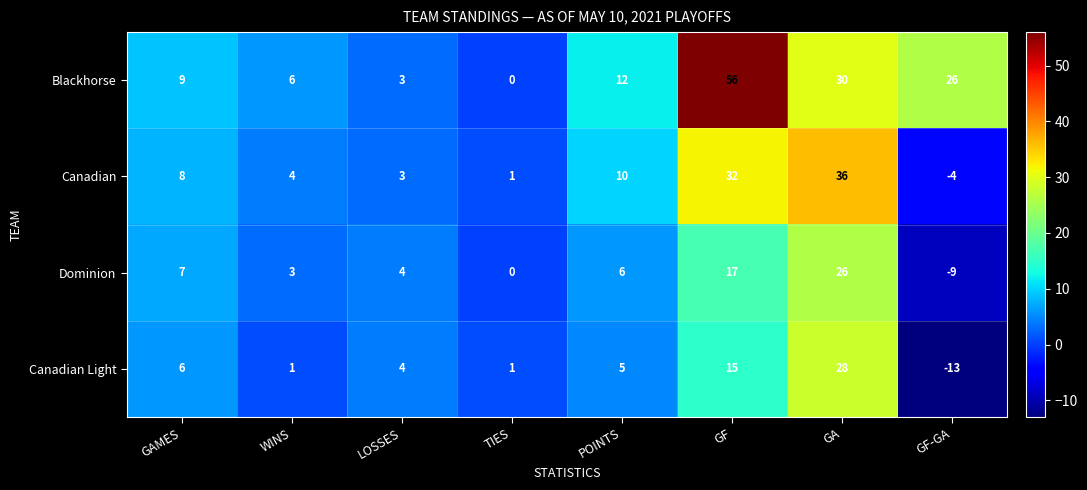

Rank the series by their maximum value, from highest to lowest.

Blackhorse, Canadian, Canadian Light, Dominion